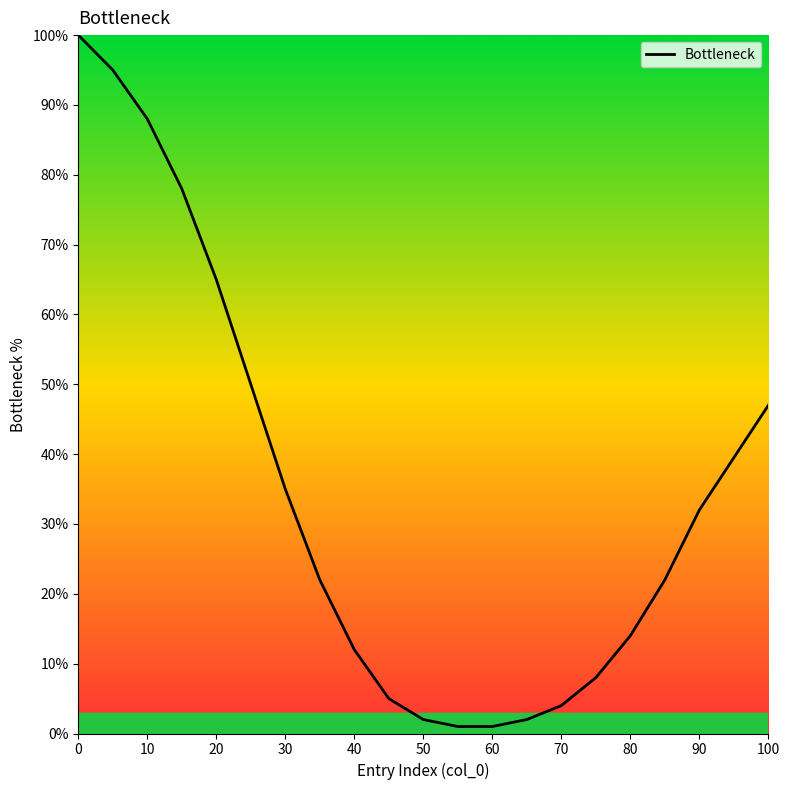

What is the greatest value displayed?

100